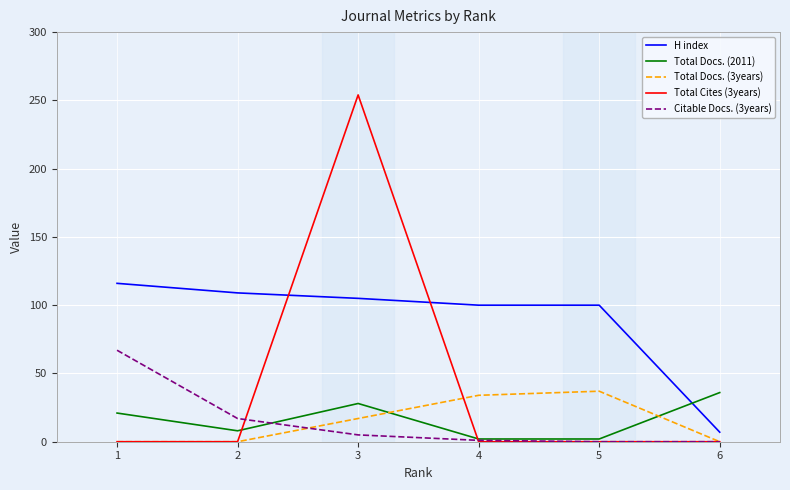

What are all the series names shown in the legend?

H index, Total Docs. (2011), Total Docs. (3years), Total Cites (3years), Citable Docs. (3years)